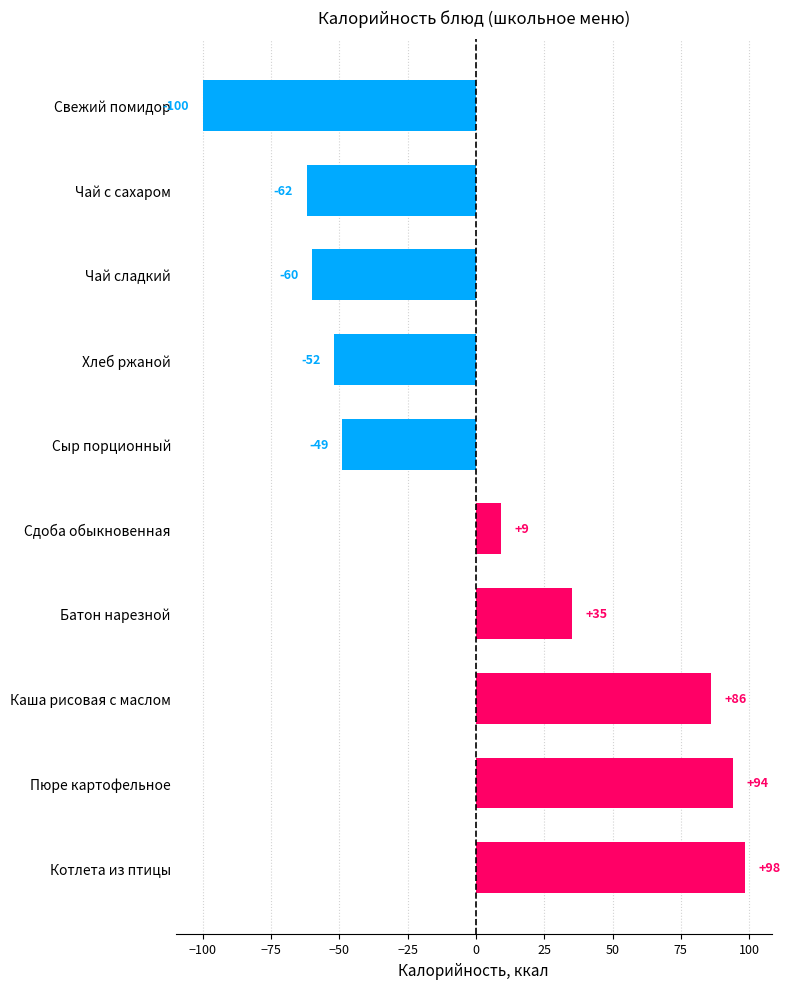

List the labels in order of value, smallest first.

Свежий помидор, Чай с сахаром, Чай сладкий, Хлеб ржаной, Сыр порционный, Сдоба обыкновенная, Батон нарезной, Каша рисовая с маслом, Пюре картофельное, Котлета из птицы